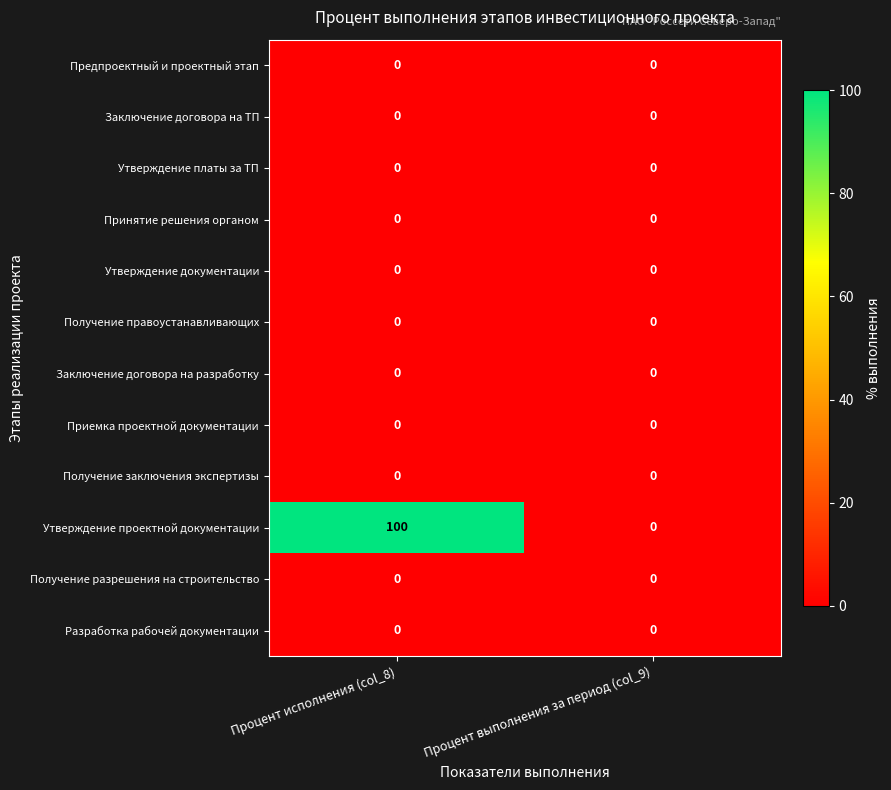

What is the maximum value shown in the chart?

100